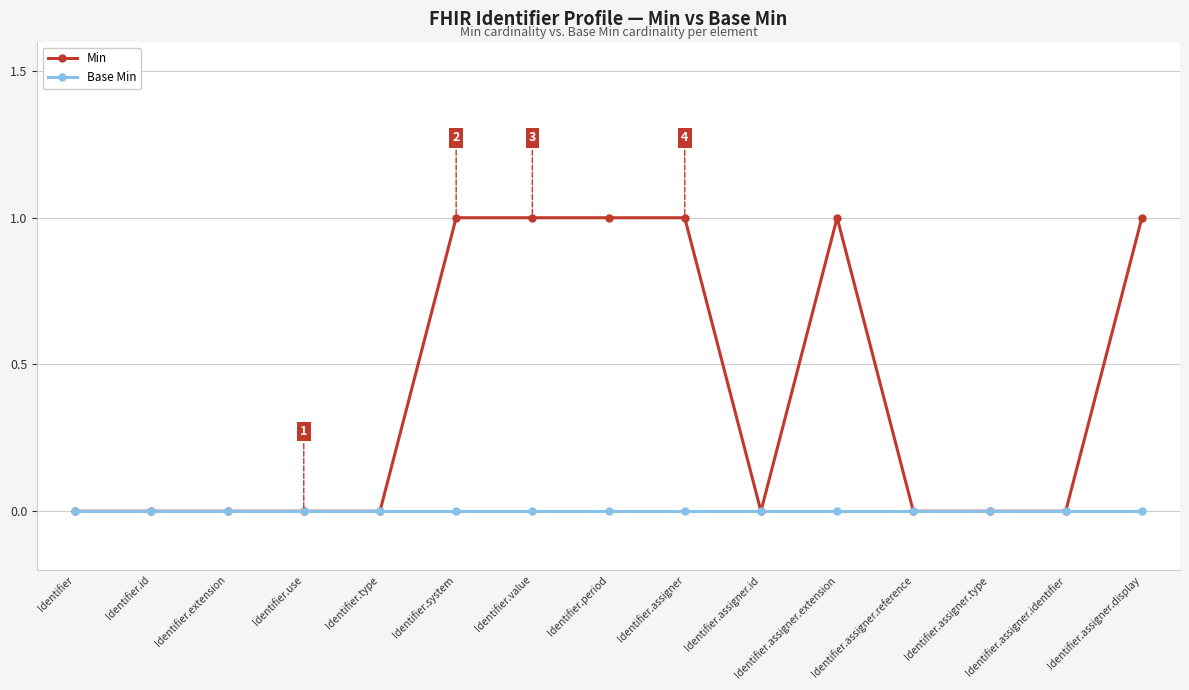

How many series are shown in this chart?

2